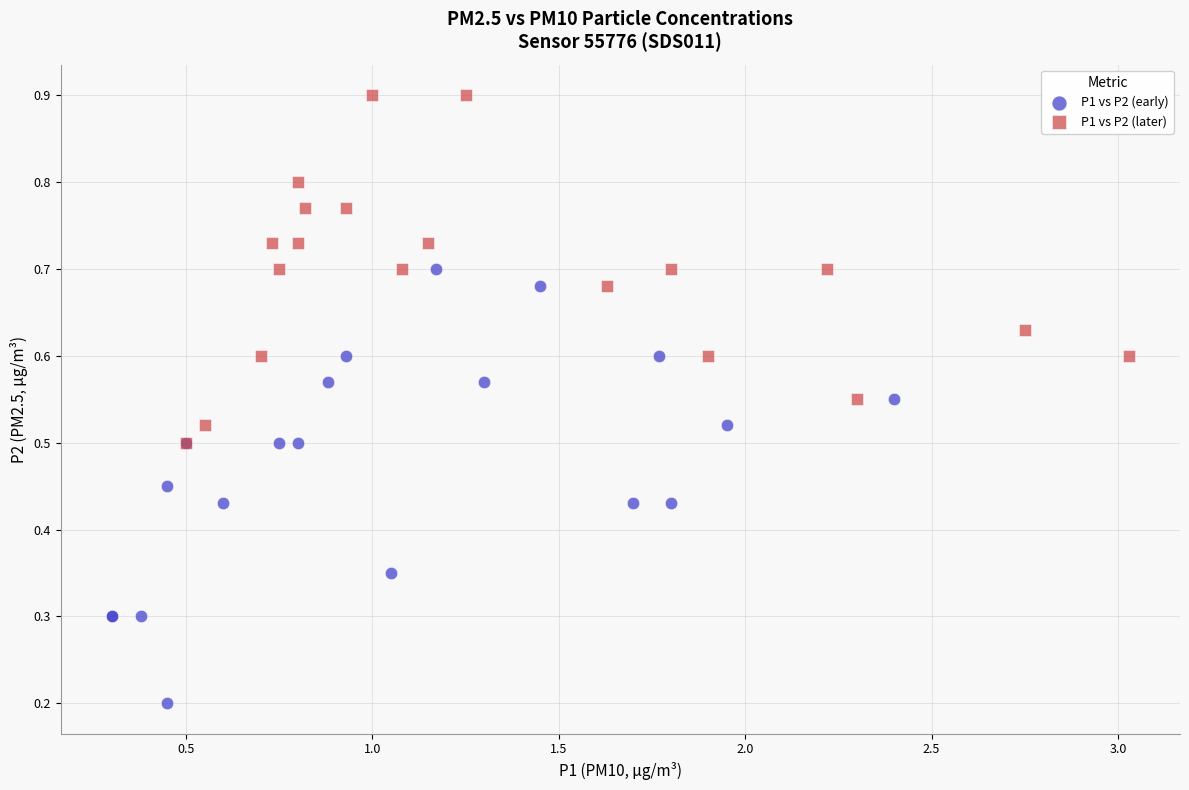

Which series contains the highest Y value?

P1 vs P2 (later)